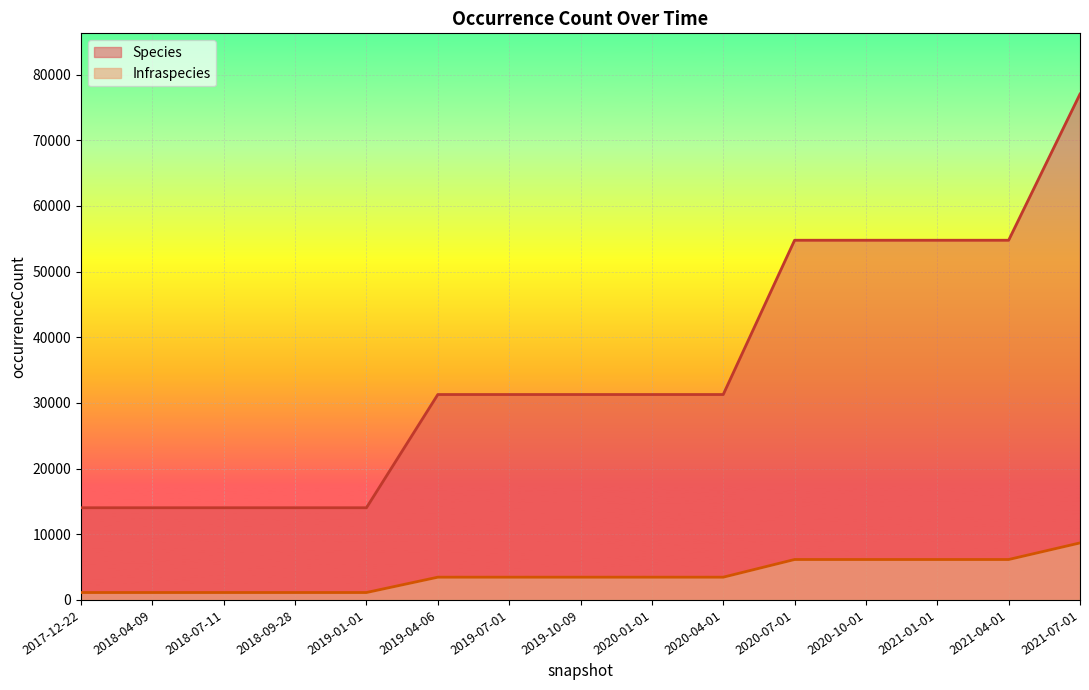

Which series changed the most between 2020-04-01 and 2021-04-01?

Species